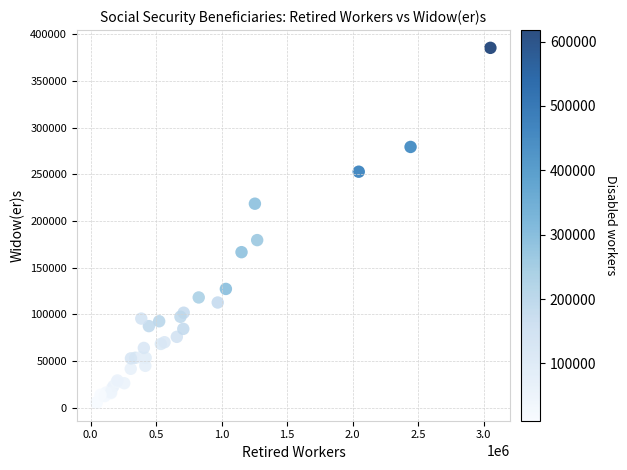

What Y value in the scatter plot is closest to 195306?

179552